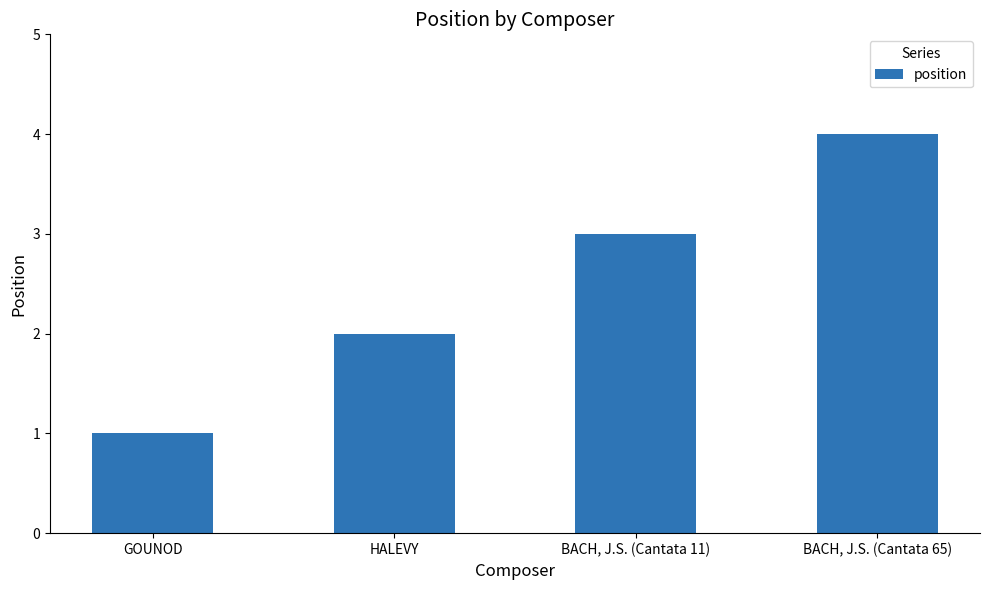

What is the label of the 3rd bar from the right?

HALEVY